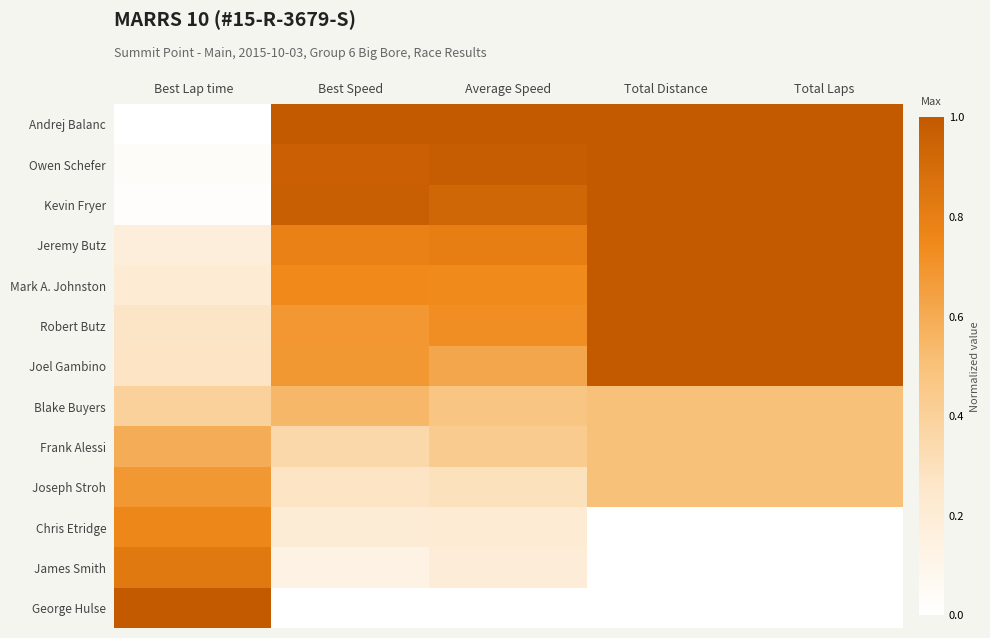

At Best Lap time, list the series in order from smallest to largest.

Andrej Balanc, Kevin Fryer, Owen Schefer, Jeremy Butz, Mark A. Johnston, Robert Butz, Joel Gambino, Blake Buyers, Frank Alessi, Joseph Stroh, Chris Etridge, James Smith, George Hulse